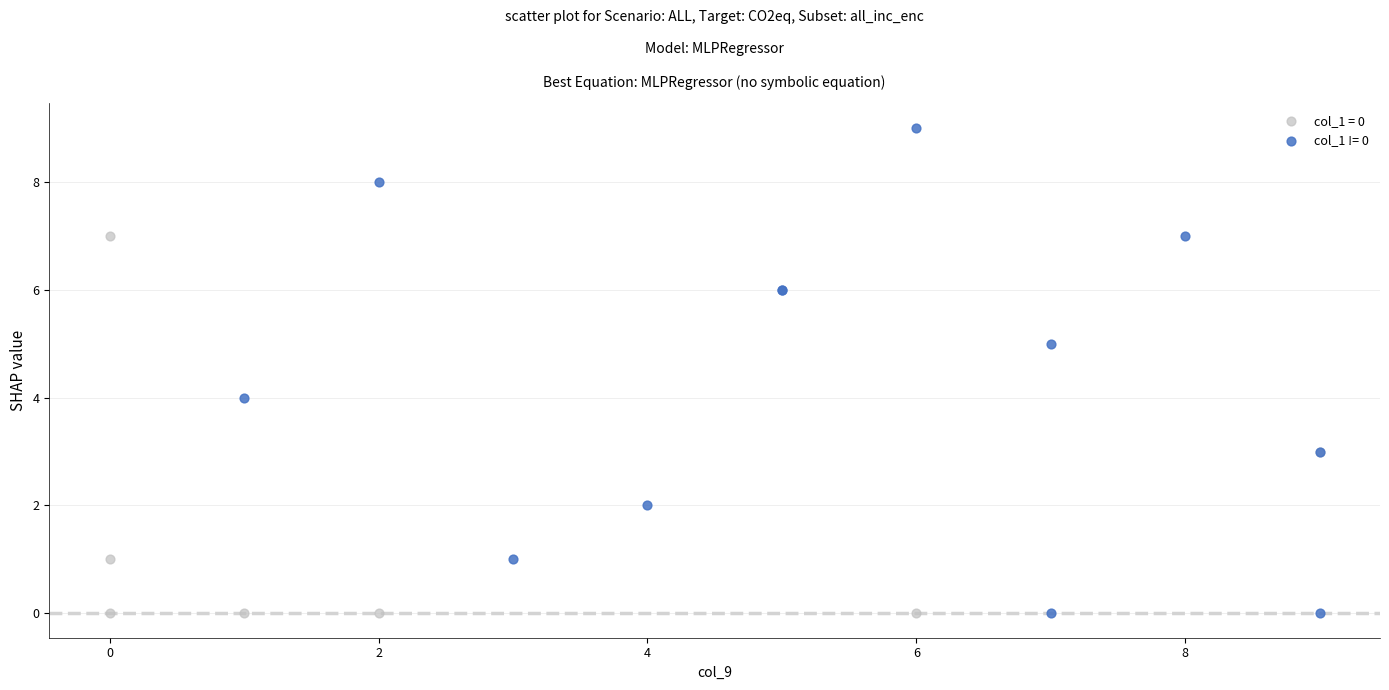

What are all the series names shown in the legend?

col_1 = 0, col_1 != 0